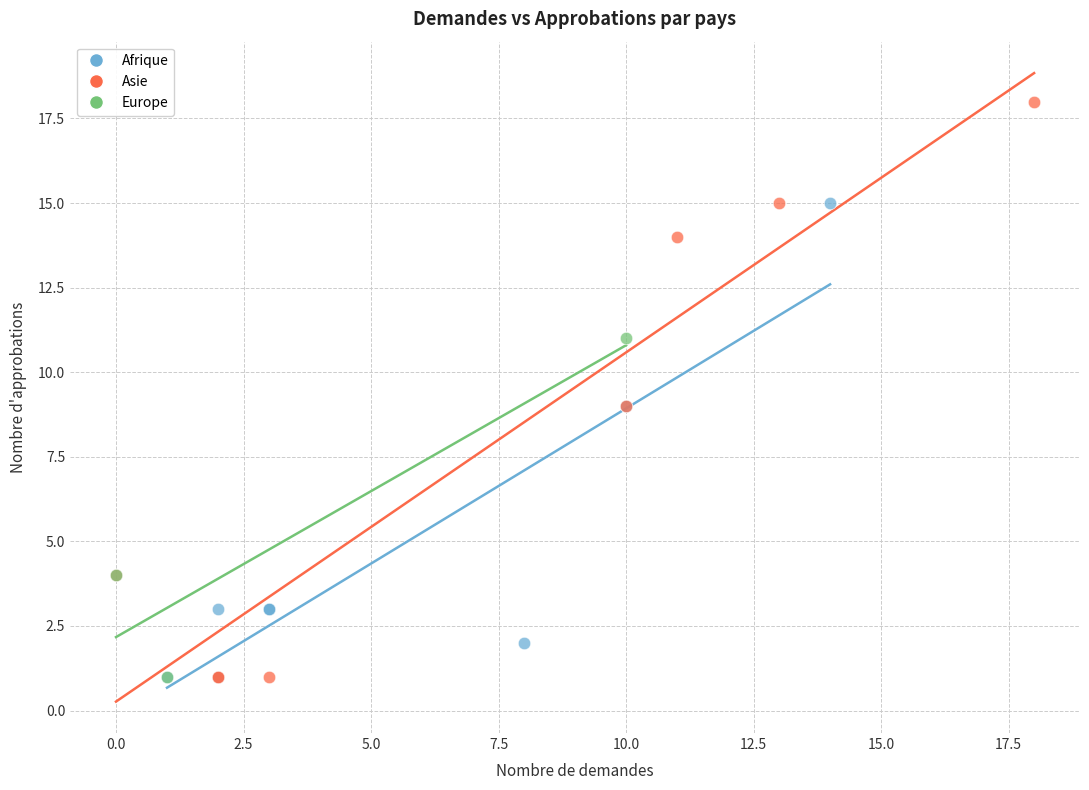

What are all the series names shown in the legend?

Afrique, Asie, Europe